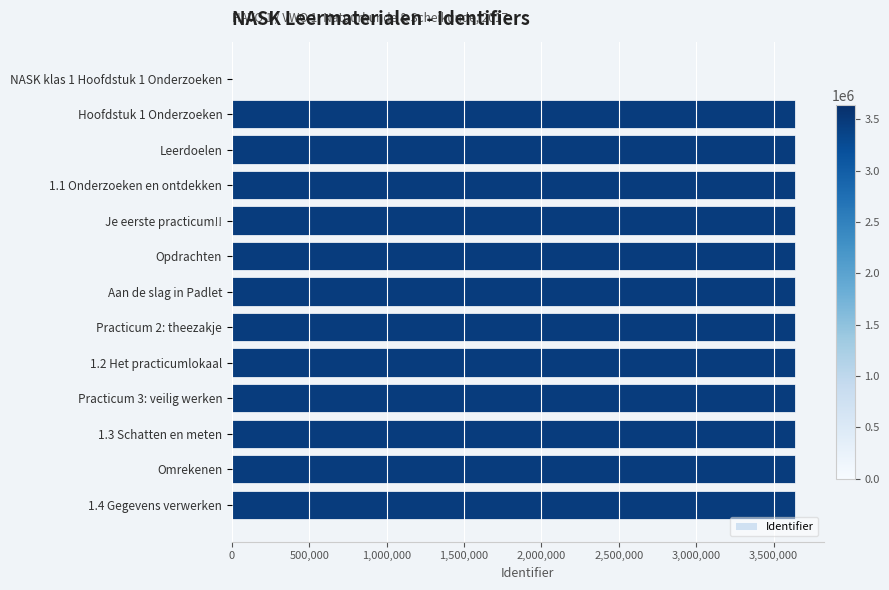

What is the average value?

3361400